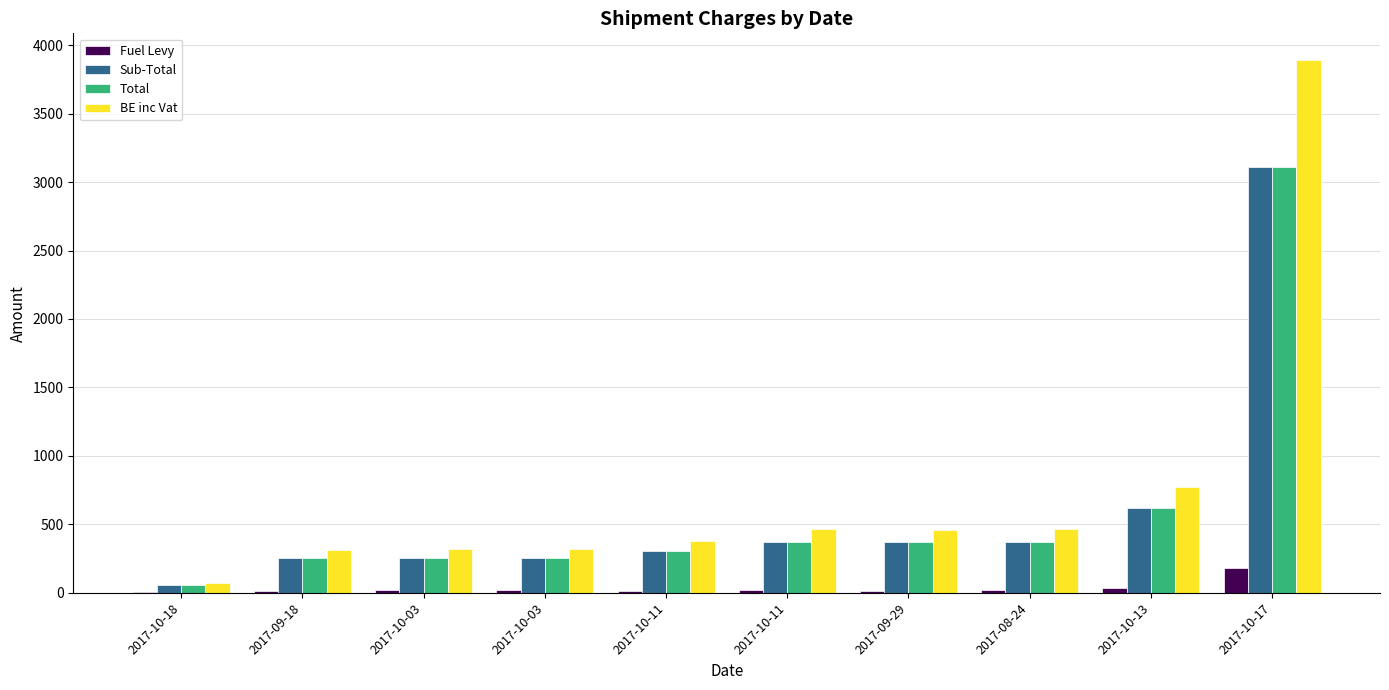

At which label does BE inc Vat first exceed 461?

2017-10-11